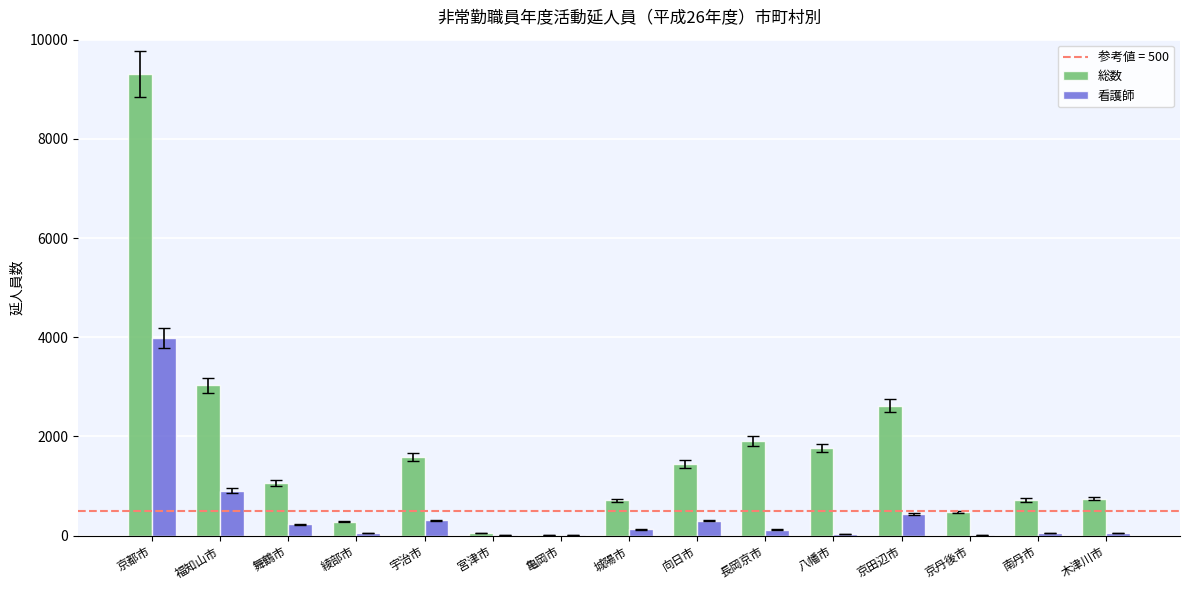

The 総数 series shows 1765 at 舞鶴市. True or false?

False